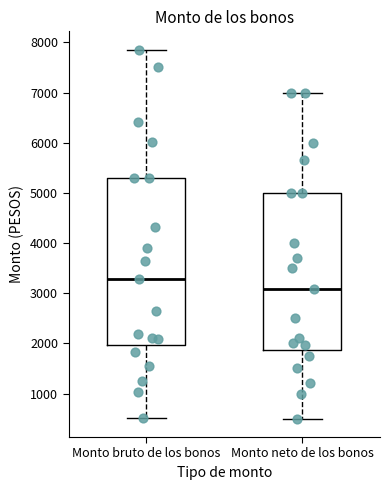

Reading left to right, read every box against the y-axis: the position of its median line, the range the box covers, and the ends of its whiskers. The values are not printed on the chart, so give them approximately, as read against the axis.

Monto bruto de los bonos: median 3300, box 2000 to 5300, whiskers 500 to 7900
Monto neto de los bonos: median 3100, box 1900 to 5000, whiskers 500 to 7000